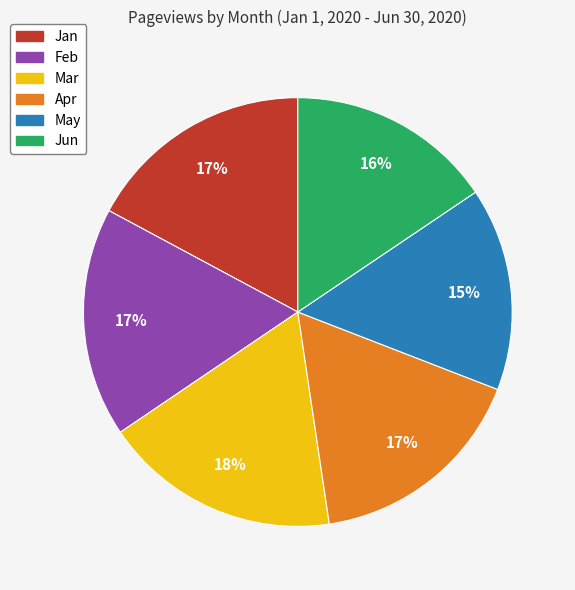

Which category has the biggest portion of the pie?

Mar